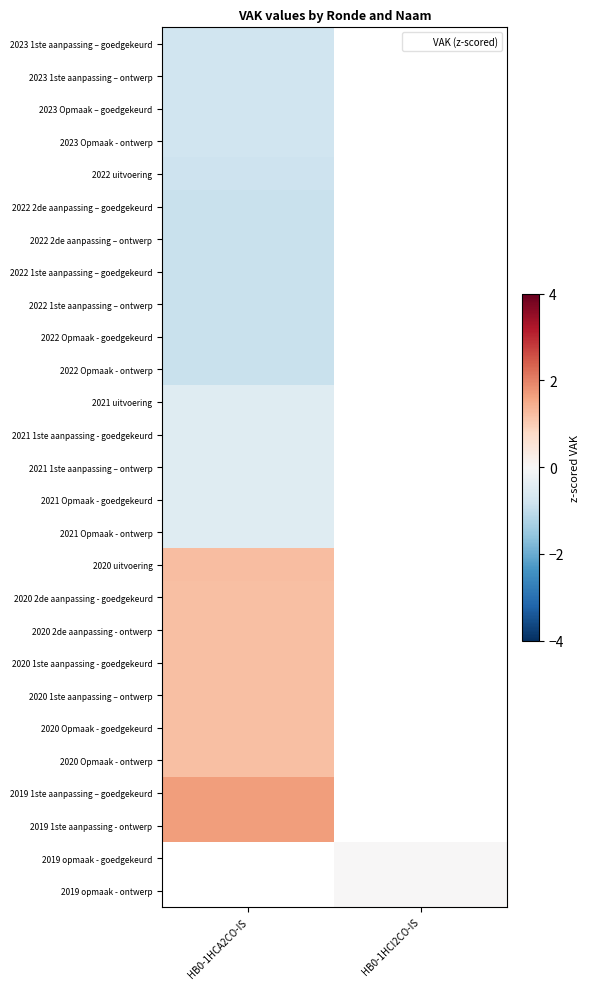

How many data points does each series have?

2